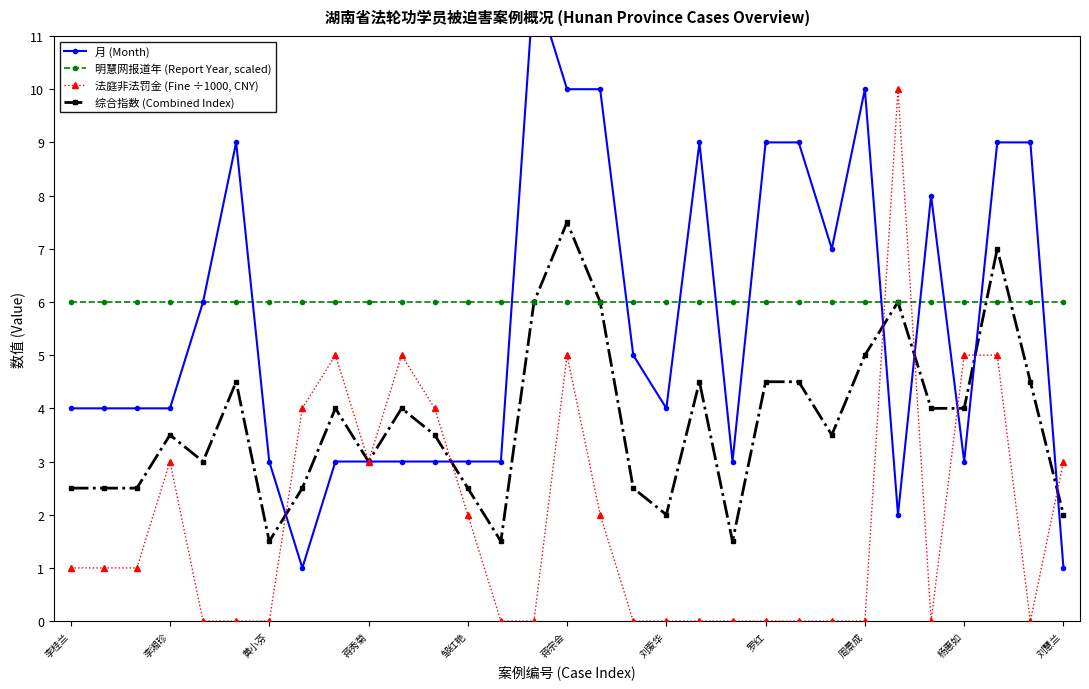

Reading left to right, what are all the values shown in this chart?

月 (Month): 4.0	4.0	4.0	4.0	6.0	9.0	3.0	1.0	3.0	3.0	3.0	3.0	3.0	3.0	12.0	10.0	10.0	5.0	4.0	9.0	3.0	9.0	9.0	7.0	10.0	2.0	8.0	3.0	9.0	9.0	1.0
明慧网报道年 (Report Year, scaled): 6.0	6.0	6.0	6.0	6.0	6.0	6.0	6.0	6.0	6.0	6.0	6.0	6.0	6.0	6.0	6.0	6.0	6.0	6.0	6.0	6.0	6.0	6.0	6.0	6.0	6.0	6.0	6.0	6.0	6.0	6.0
法庭非法罚金 (Fine ÷1000, CNY): 1.0	1.0	1.0	3.0	0.0	0.0	0.0	4.0	5.0	3.0	5.0	4.0	2.0	0.0	0.0	5.0	2.0	0.0	0.0	0.0	0.0	0.0	0.0	0.0	0.0	10.0	0.0	5.0	5.0	0.0	3.0
综合指数 (Combined Index): 2.5	2.5	2.5	3.5	3.0	4.5	1.5	2.5	4.0	3.0	4.0	3.5	2.5	1.5	6.0	7.5	6.0	2.5	2.0	4.5	1.5	4.5	4.5	3.5	5.0	6.0	4.0	4.0	7.0	4.5	2.0